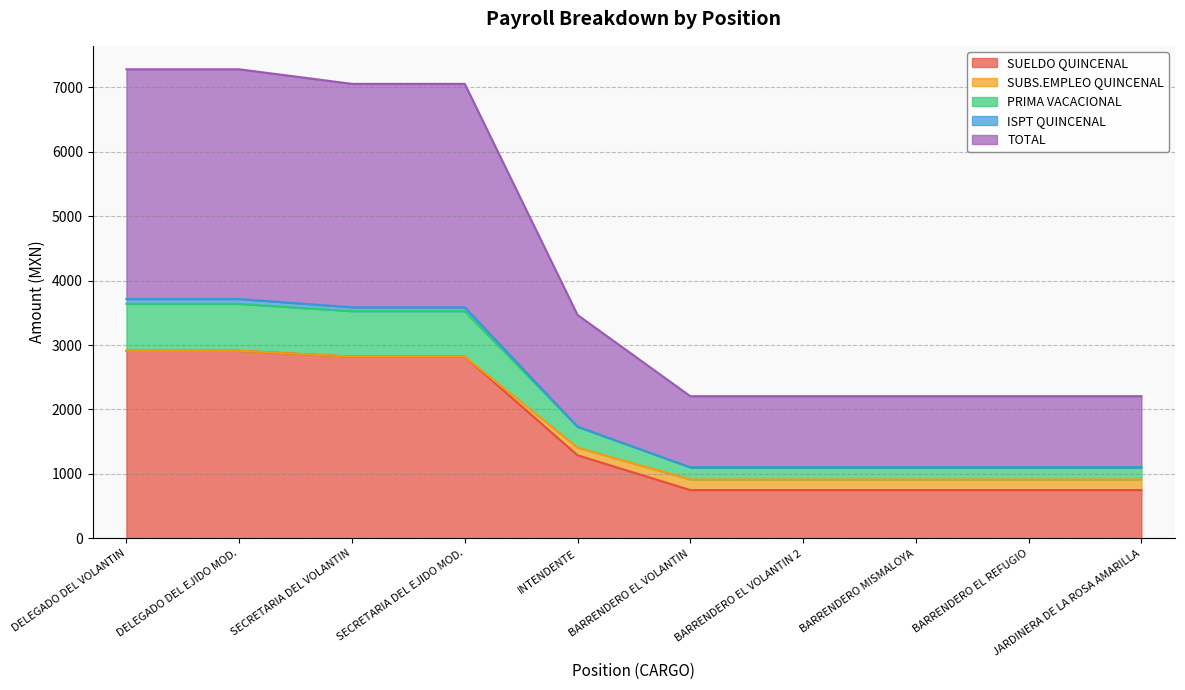

At which label is SUELDO QUINCENAL closest to 1830?

INTENDENTE